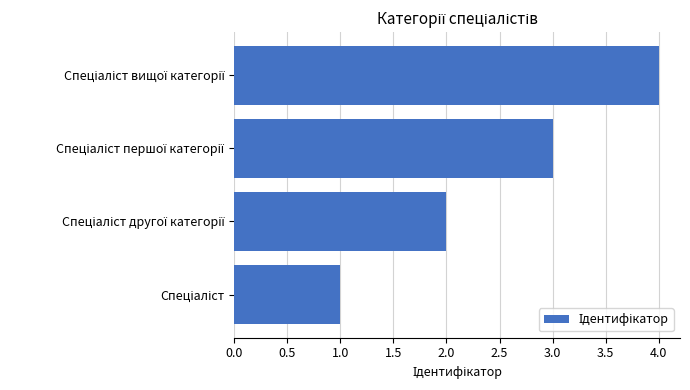

What is the greatest value displayed?

4